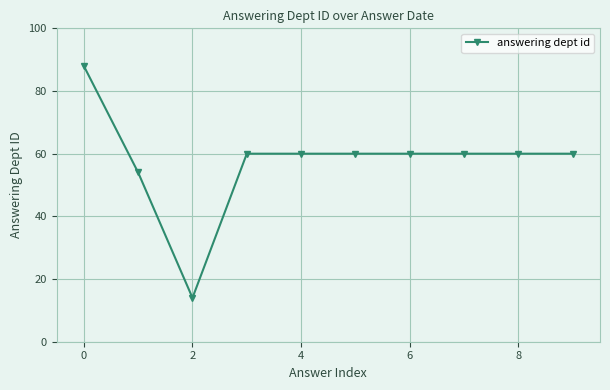

What is the difference between the maximum and minimum values?

74